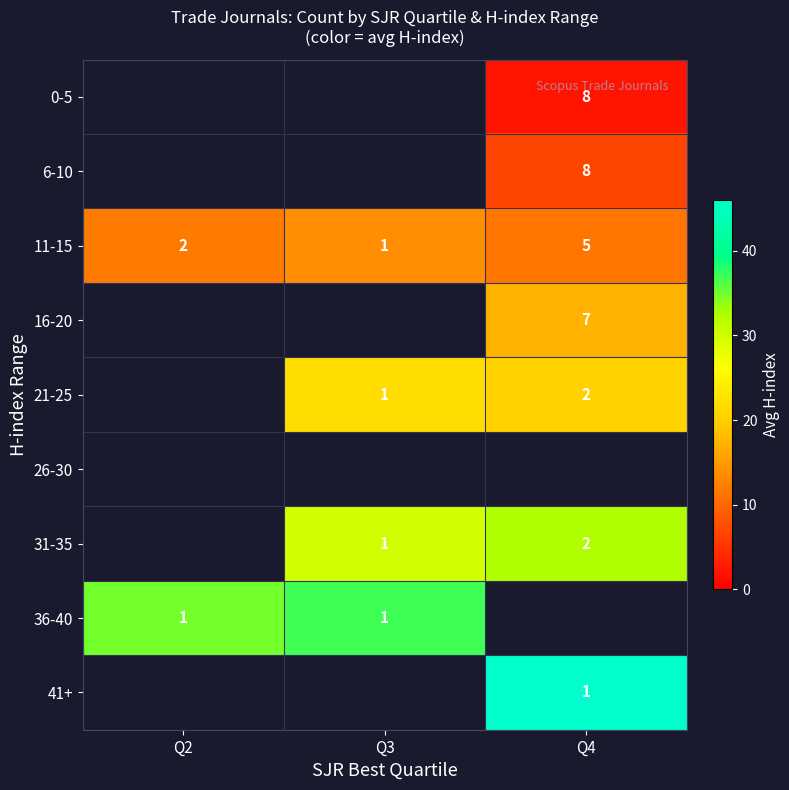

What is the sum of all 11-15 values?

8